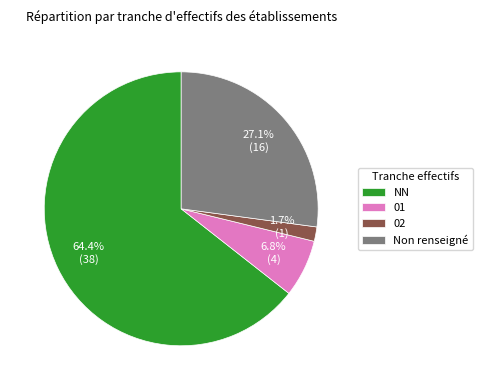

Which has a higher value, 02 or Non renseigné?

Non renseigné